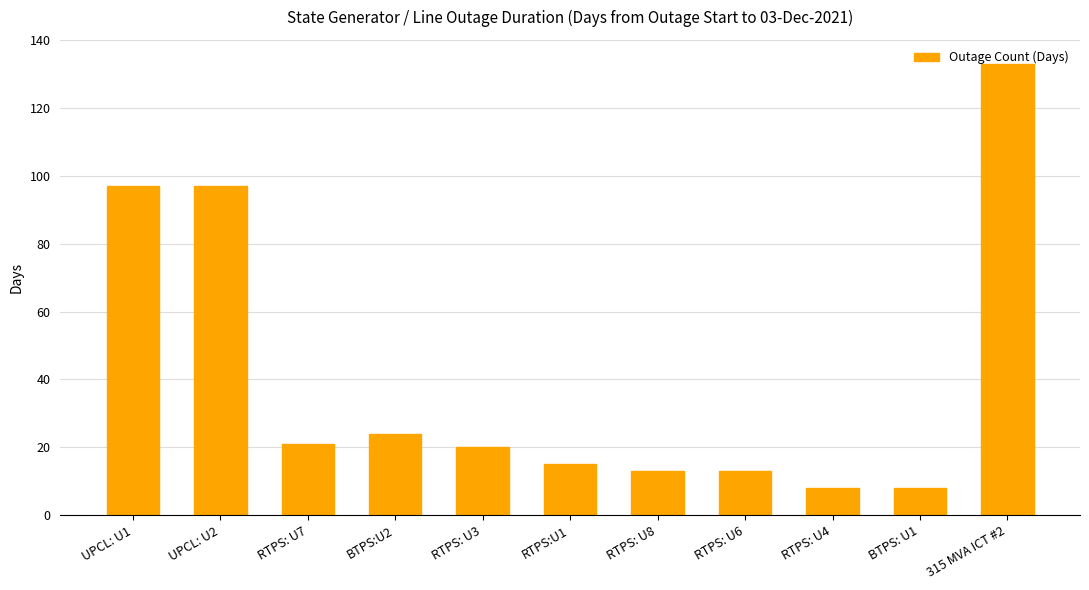

What is the difference between the second highest and minimum values?

89